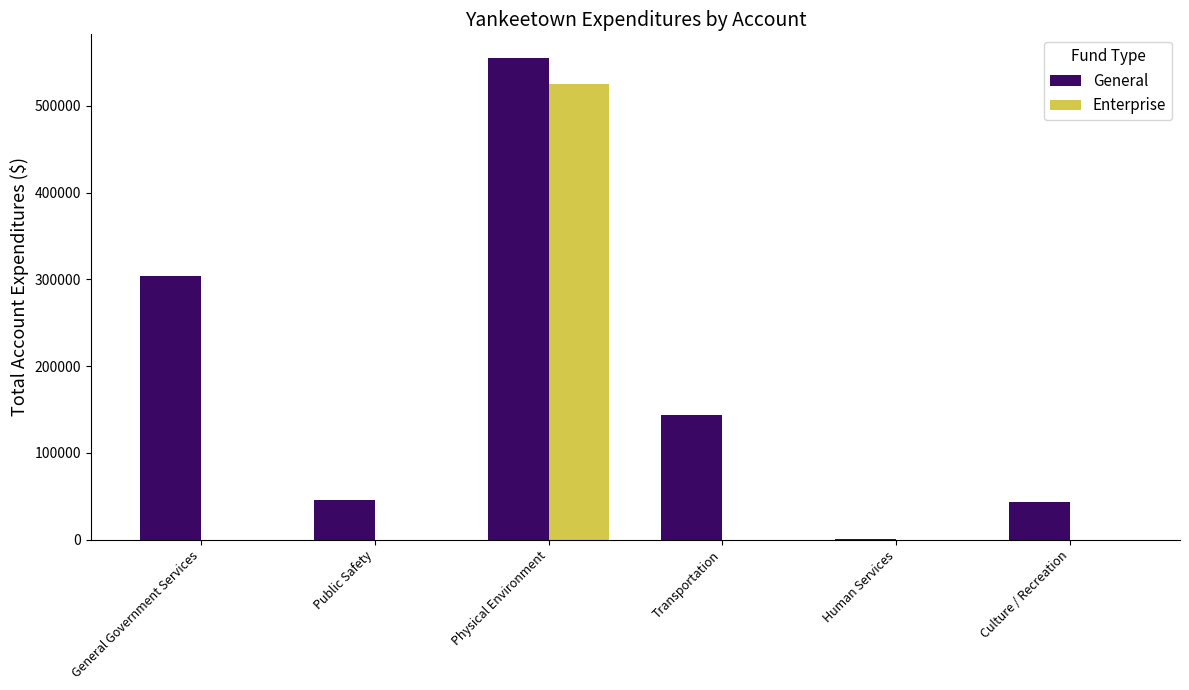

What is the highest value of the General series?

554833